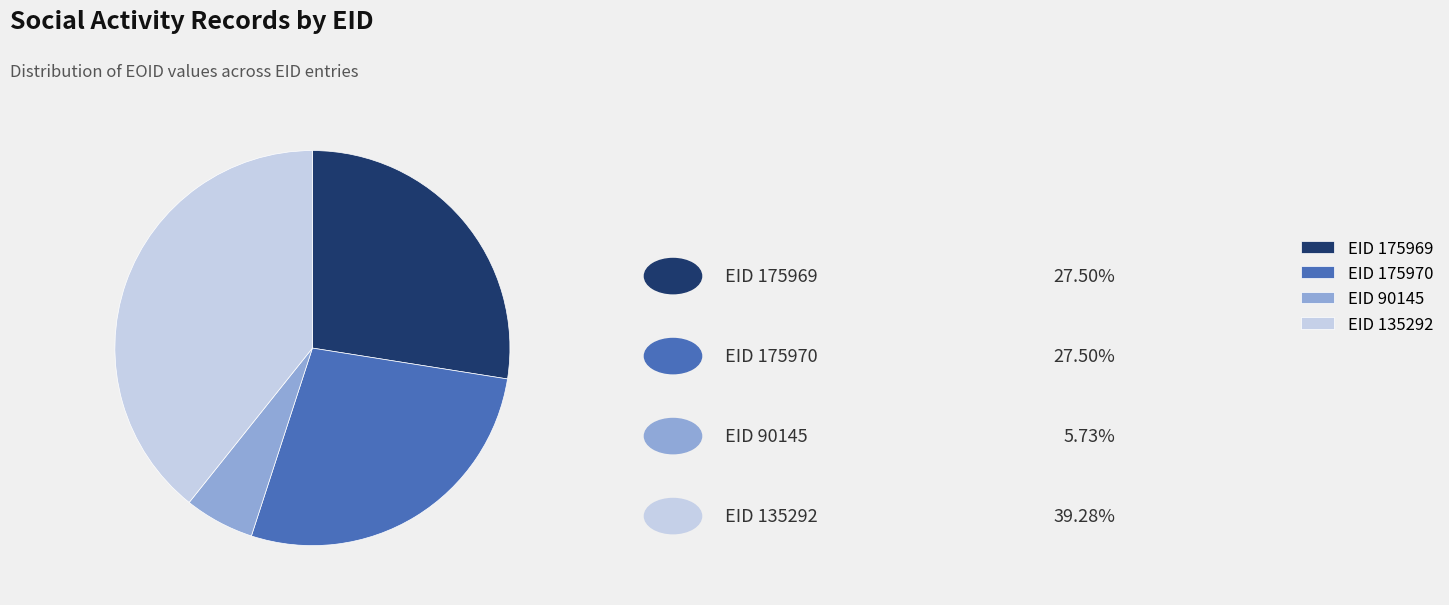

Which category has the biggest portion of the pie?

EID 135292